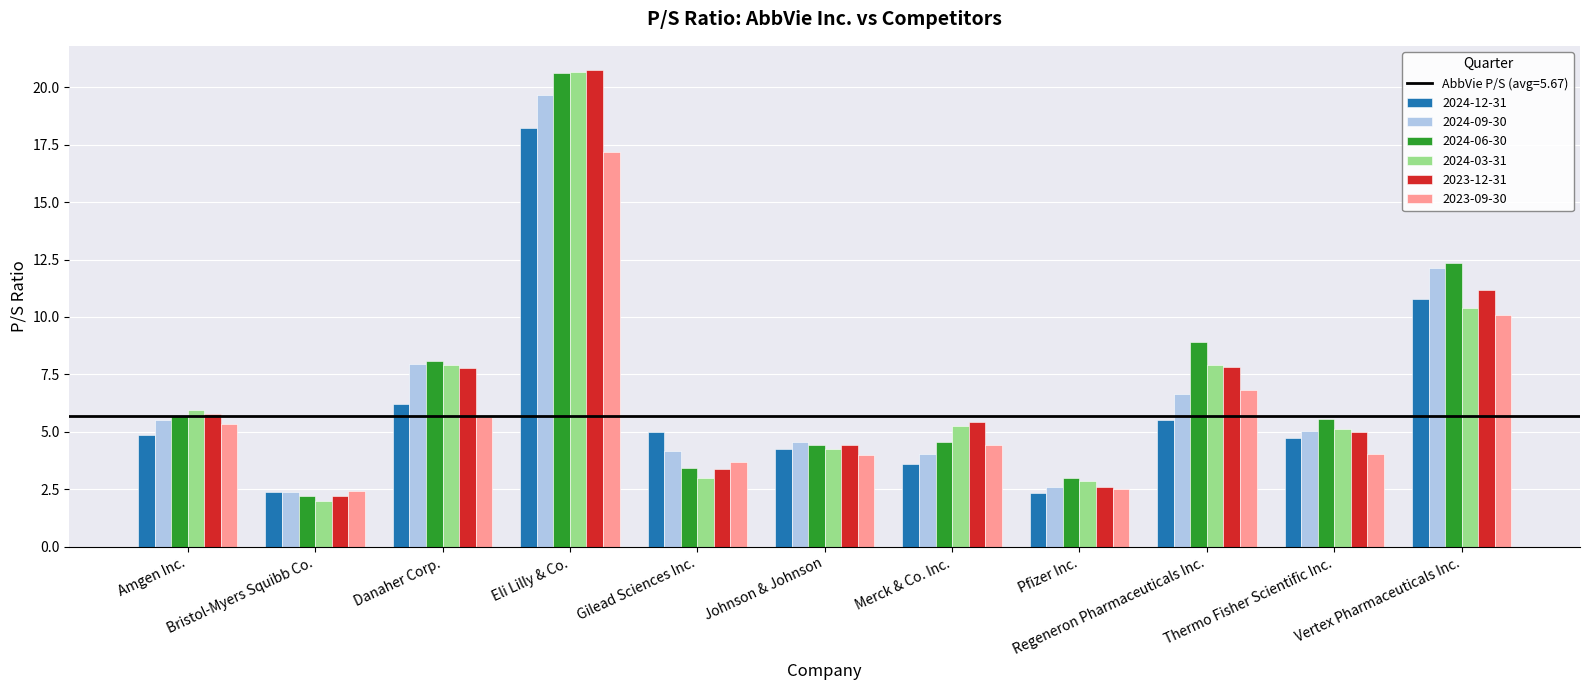

What is the label of the 1st bar from the left?

Amgen Inc.